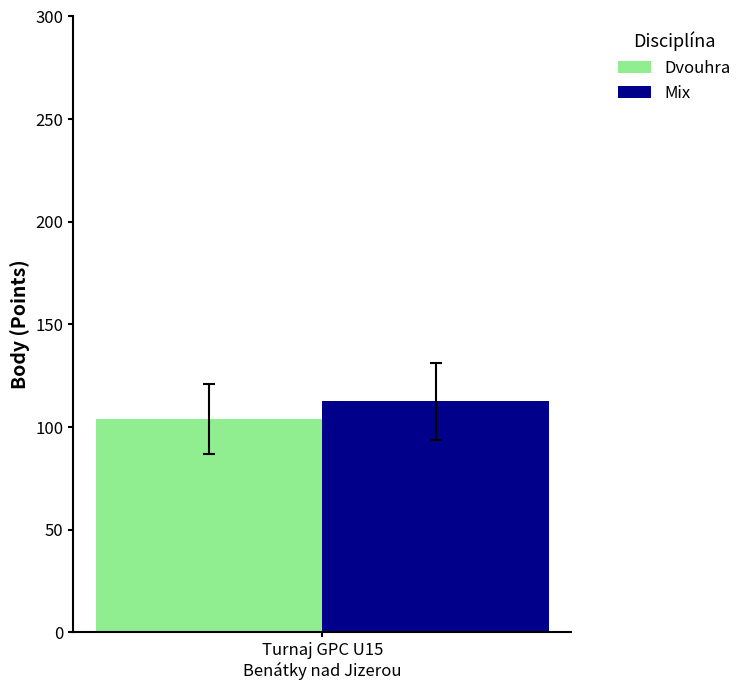

What is the greatest value displayed?

112.5